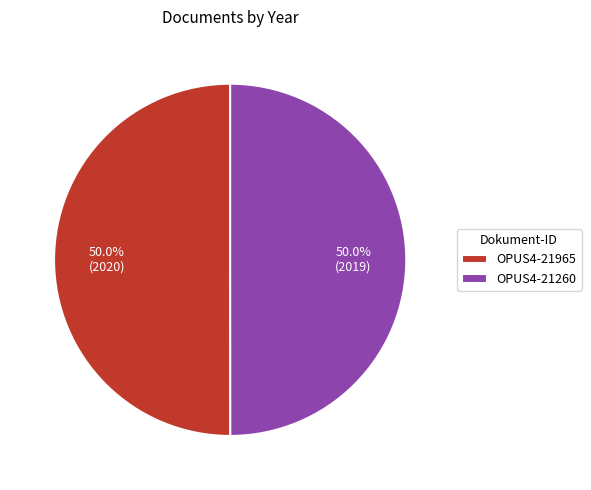

To the nearest percent, what is the combined percentage of OPUS4-21965 and OPUS4-21260?

100%